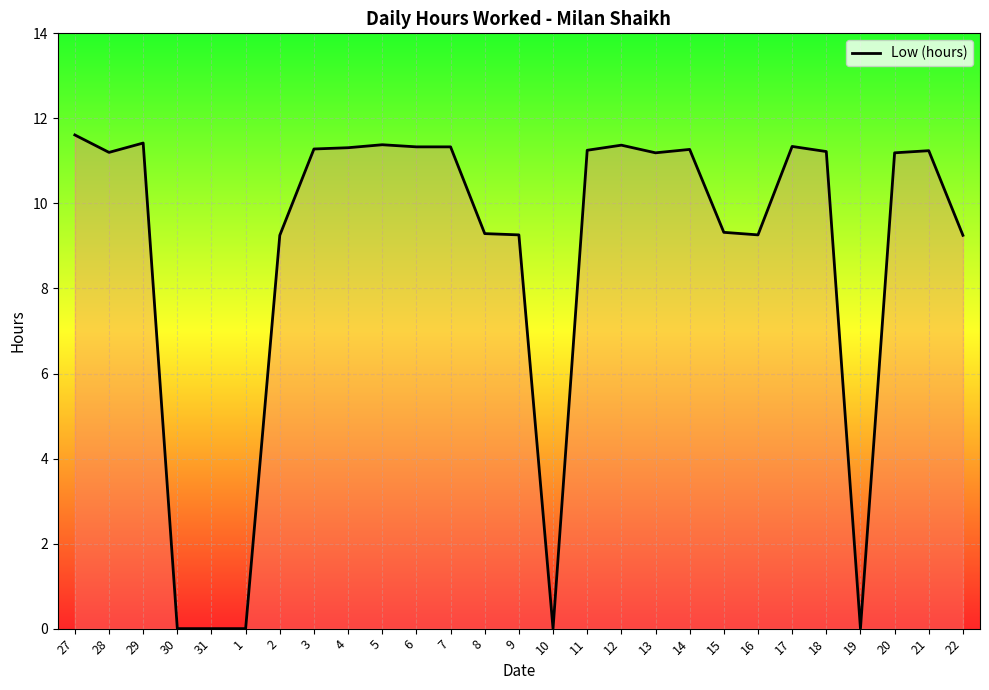

How many lines are shown in the chart?

1